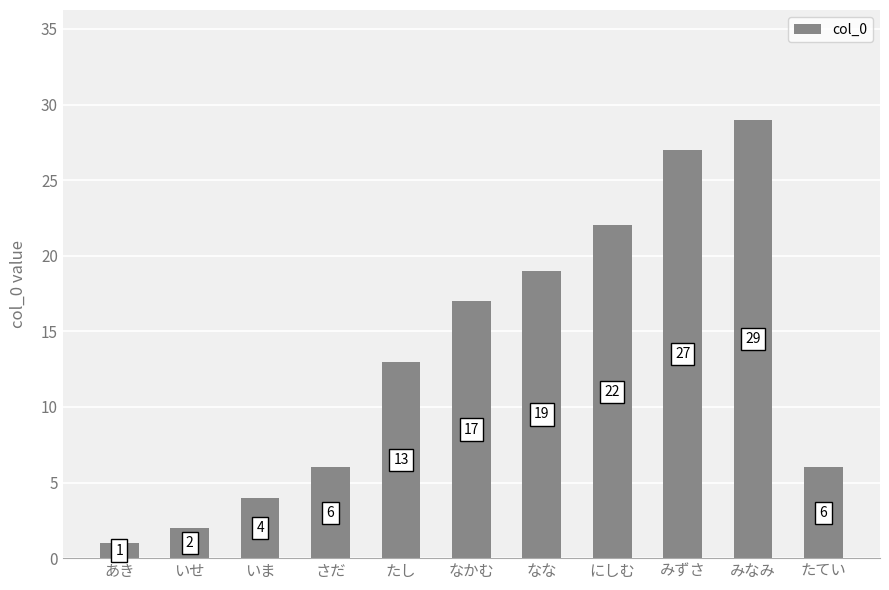

What position from the right is みなみ?

2